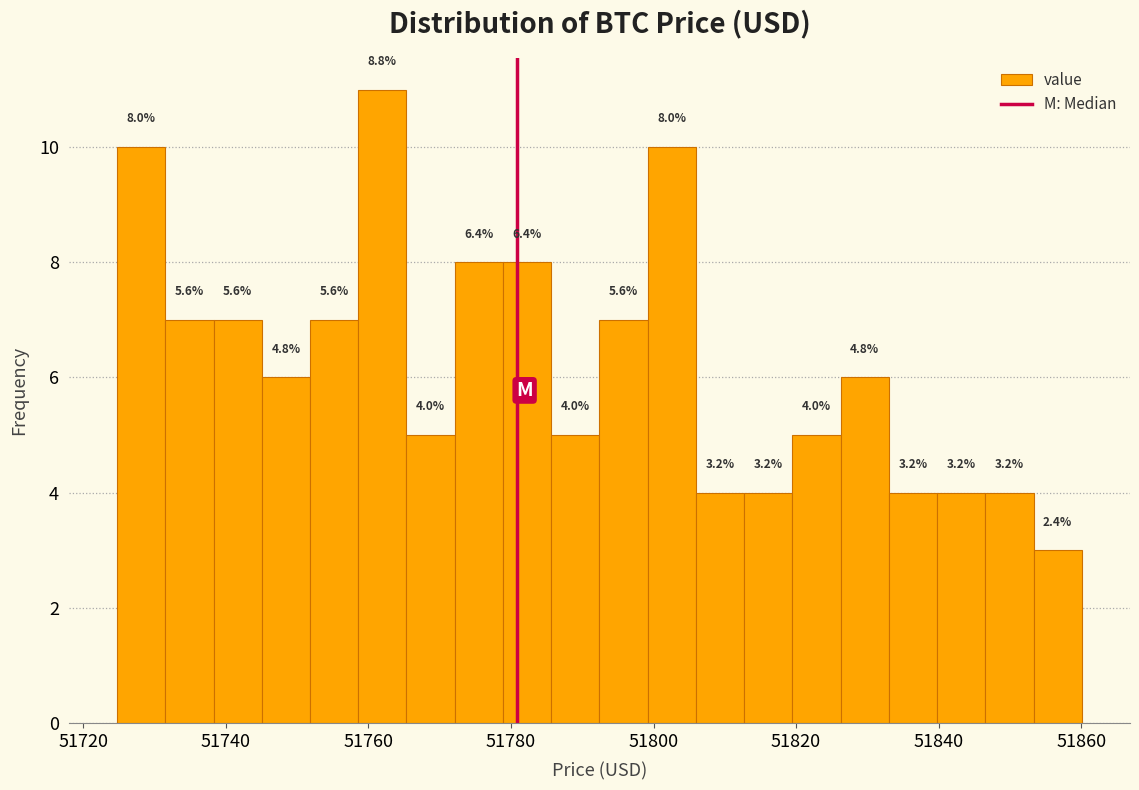

Around what value on the x-axis is the tallest bar? Give the approximate position of its centre, as read against the axis.

51762